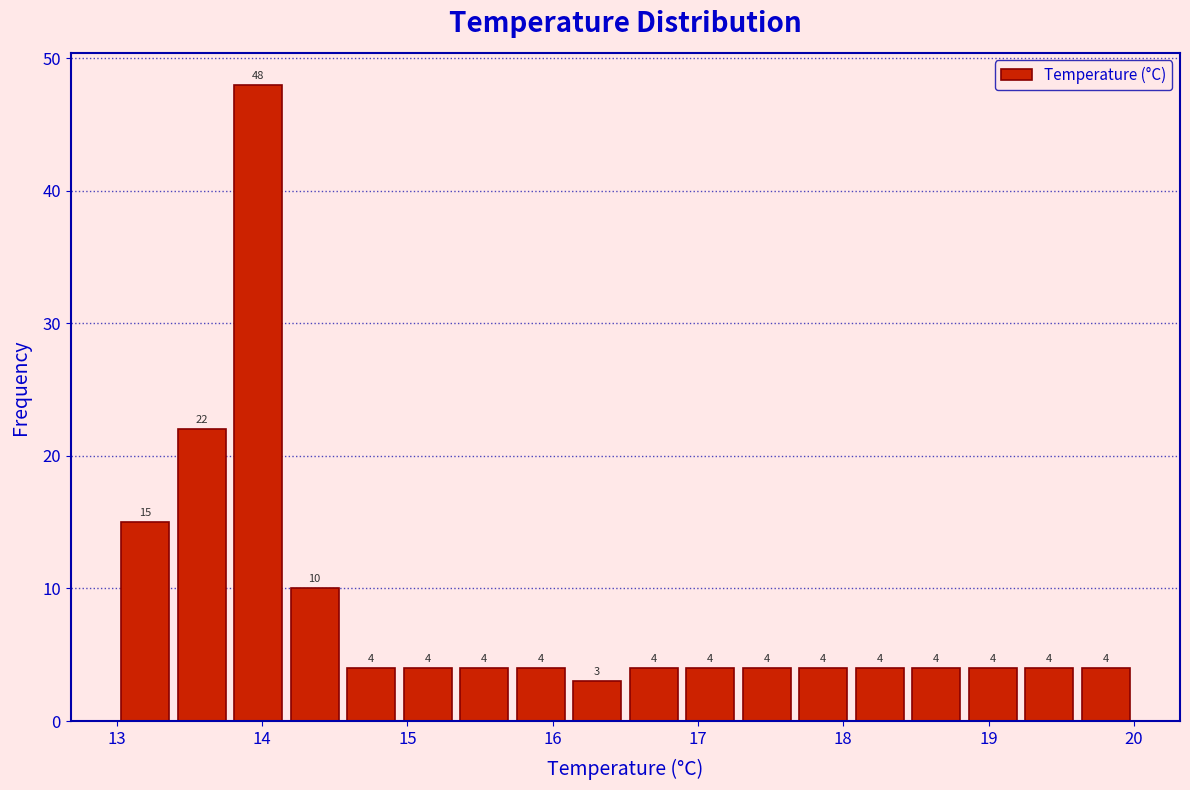

Read against the x-axis, roughly where is the centre of the tallest bar?

14.0